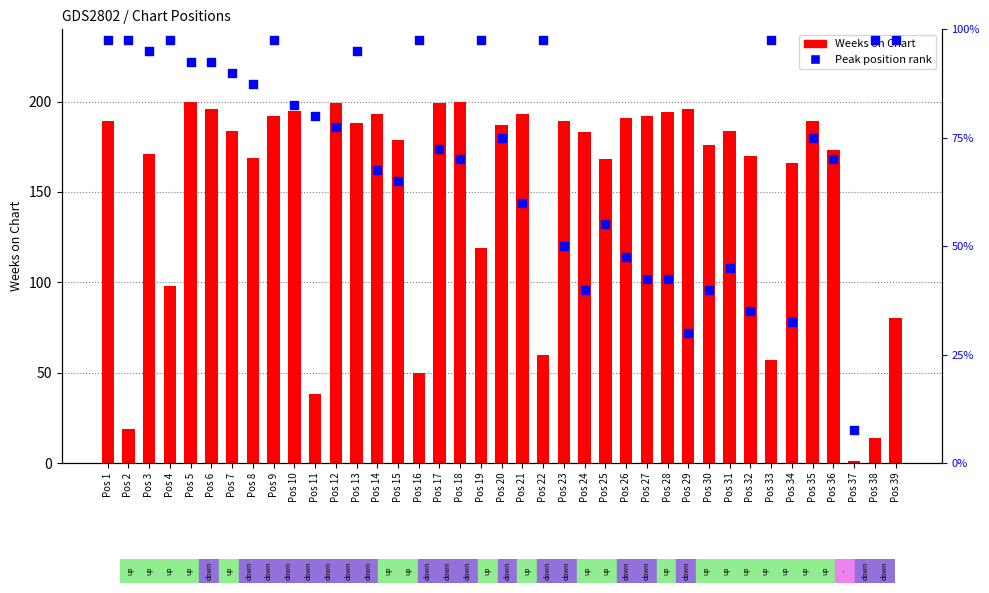

At how many categories does at least one series exceed 126?

29